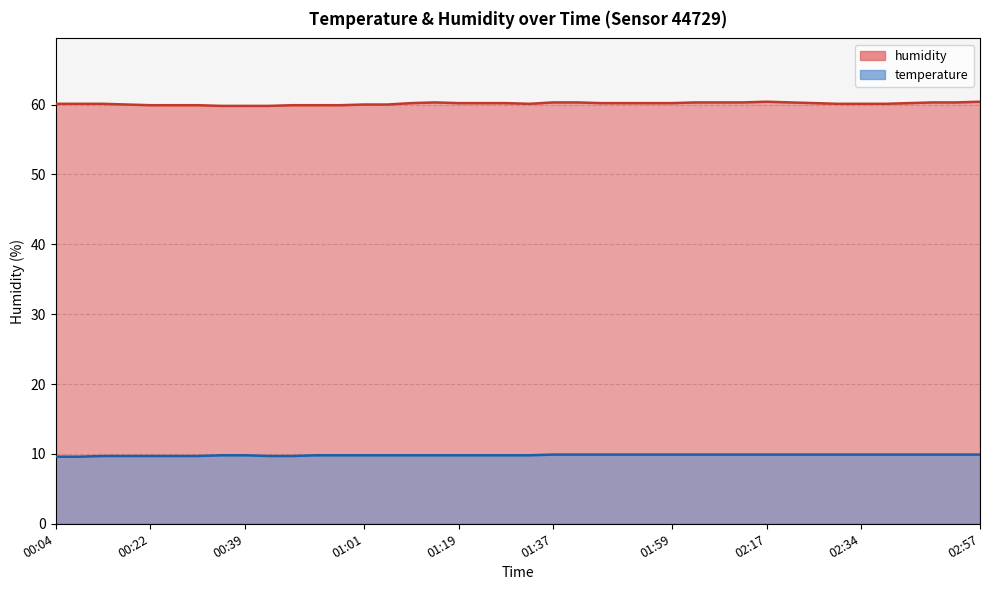

What is the difference between the highest and lowest values at 01:59?

50.3